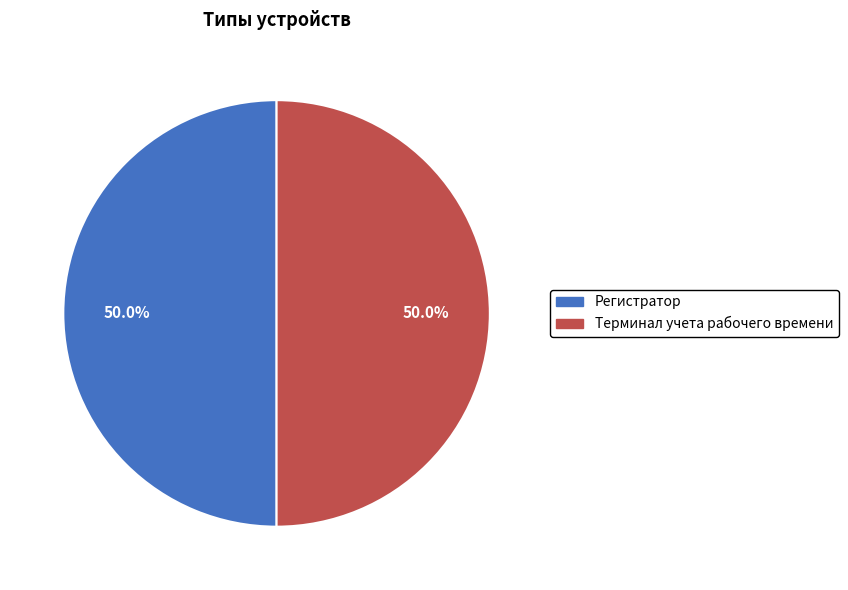

Approximately how many times larger is the value at Регистратор compared to Терминал учета рабочего времени?

1.0